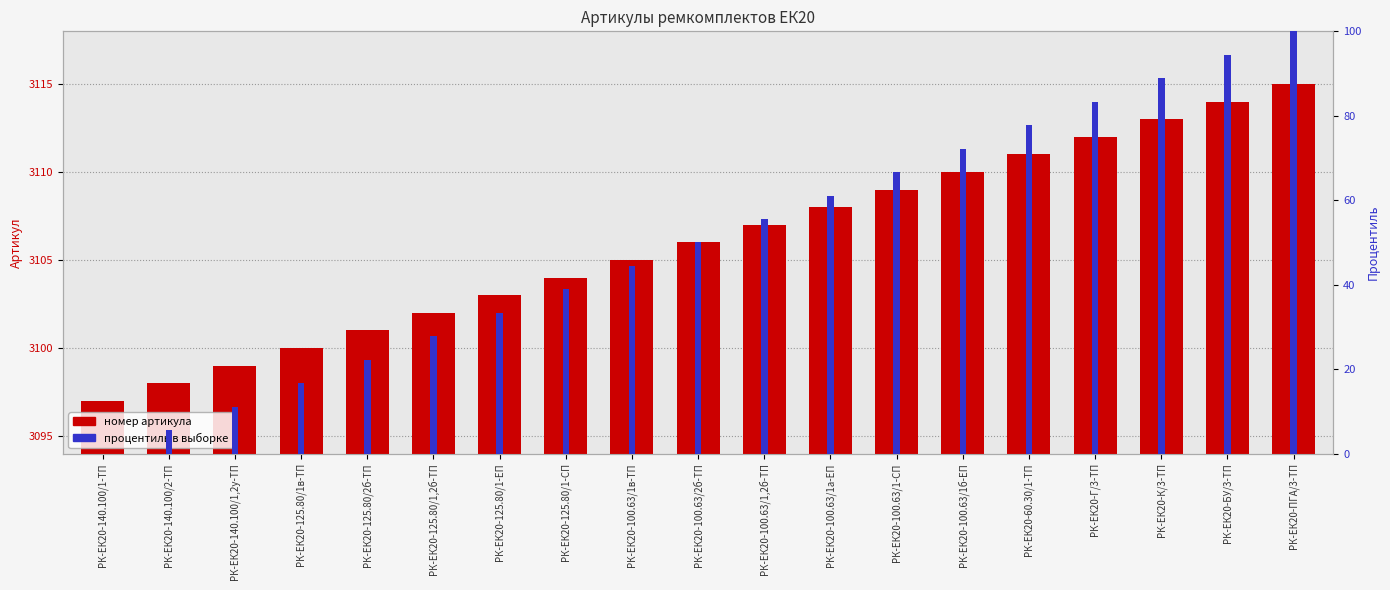

At РК-ЕК20-125.80/1-ЕП, list the series in order from smallest to largest.

Процентиль в выборке, Артикул (номер)